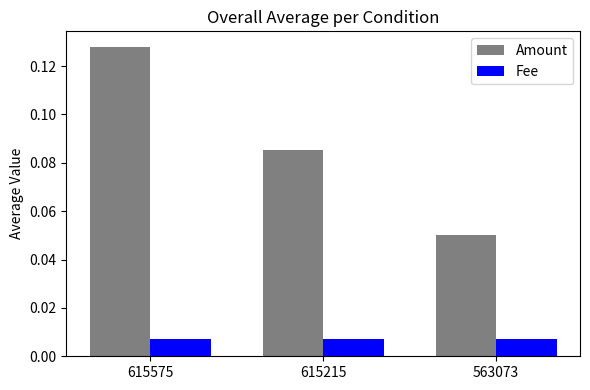

At which category is the sum across all series the highest?

615575